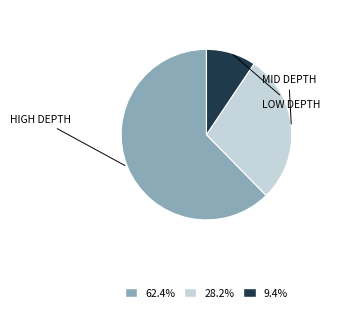

Does any single category account for the majority?

Yes